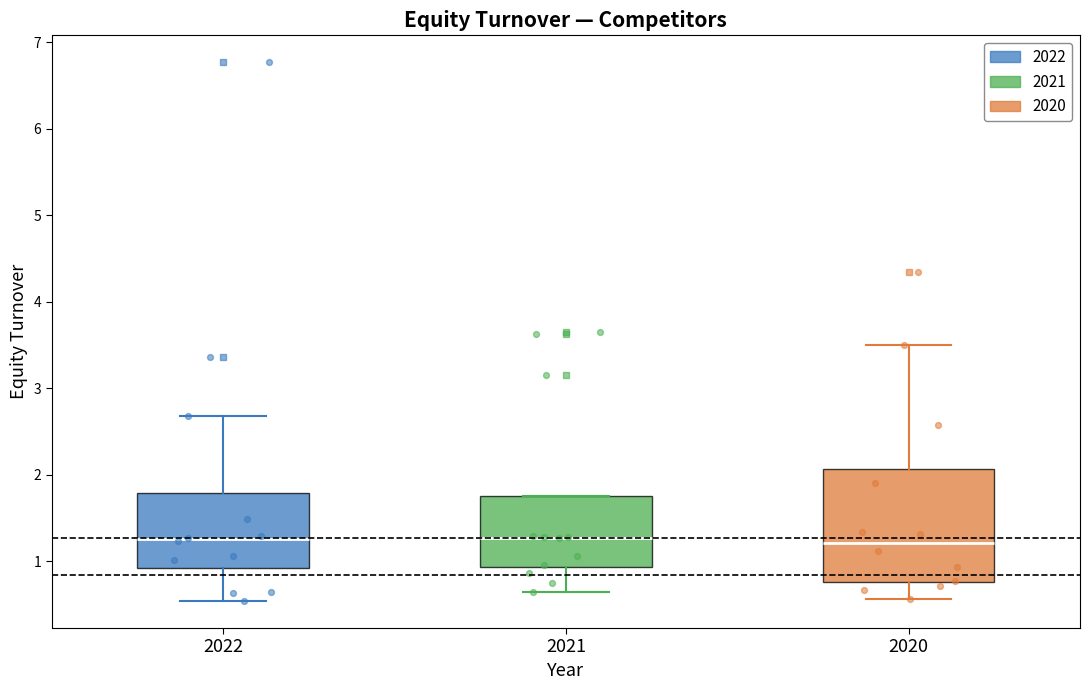

Comparing the boxes themselves (not the whiskers), which one is the tallest?

2020